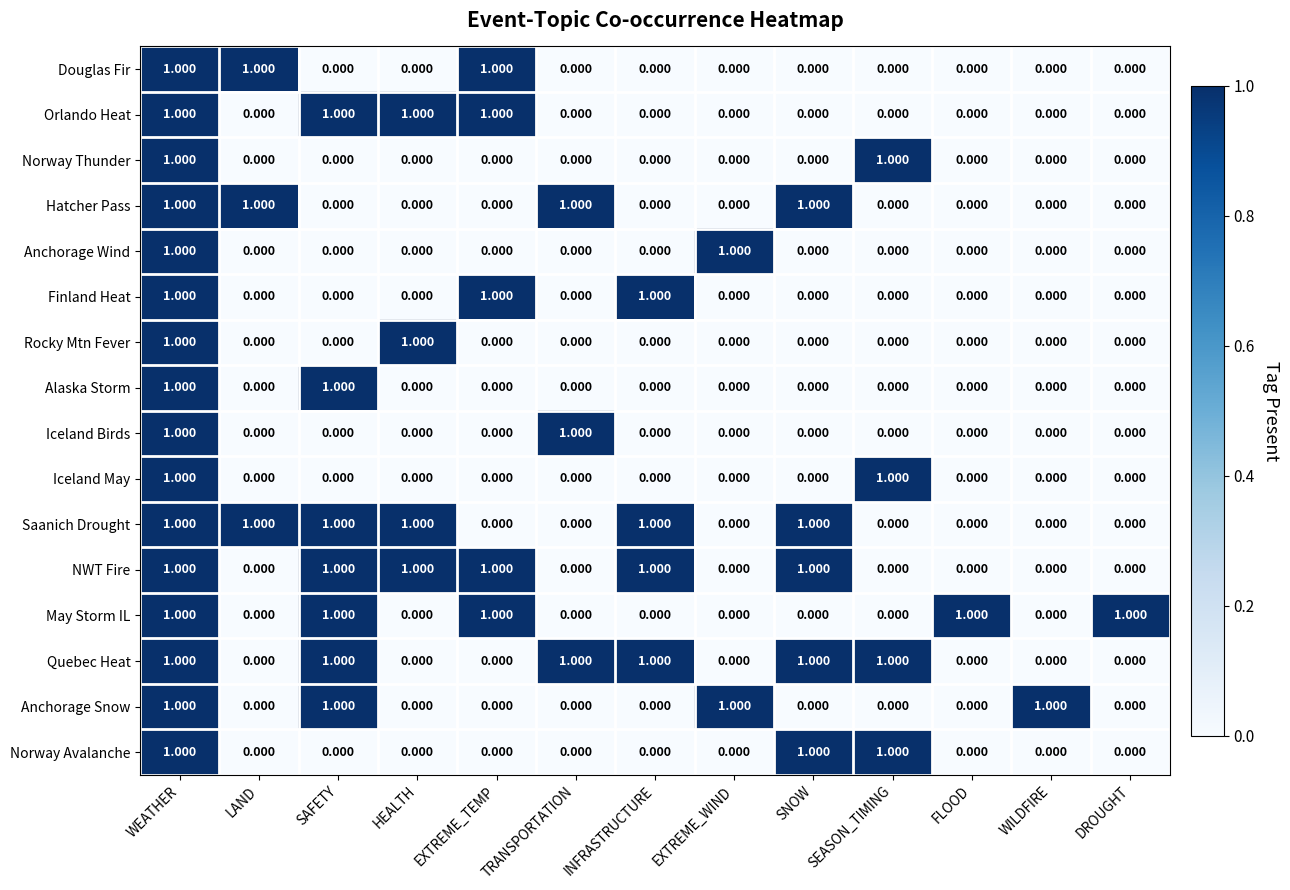

At which category is the sum across all series the highest?

WEATHER